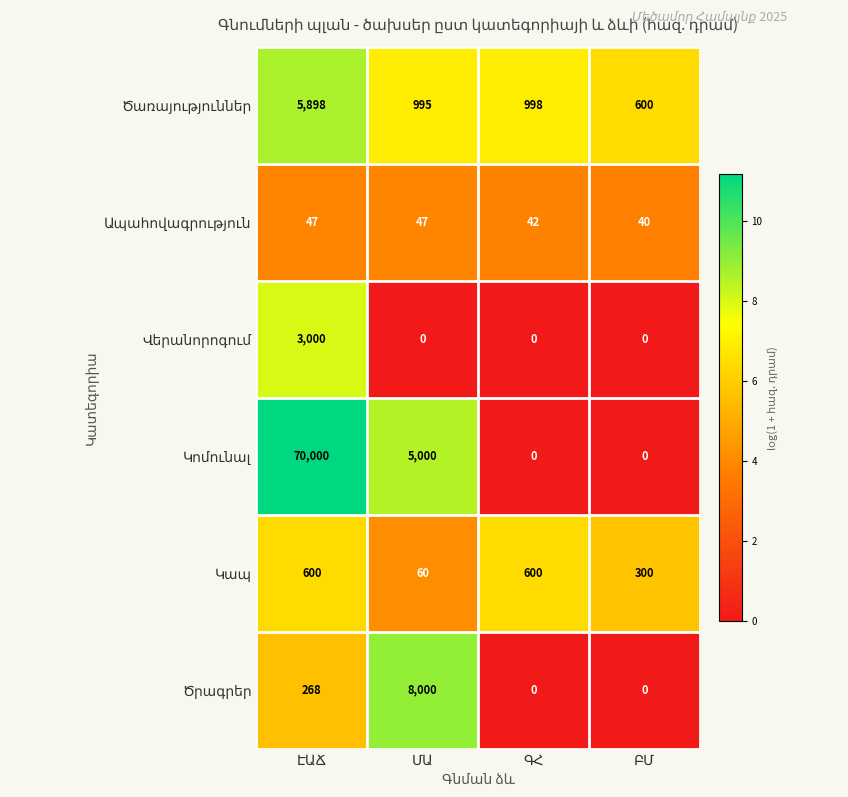

What is the greatest value displayed?

70000